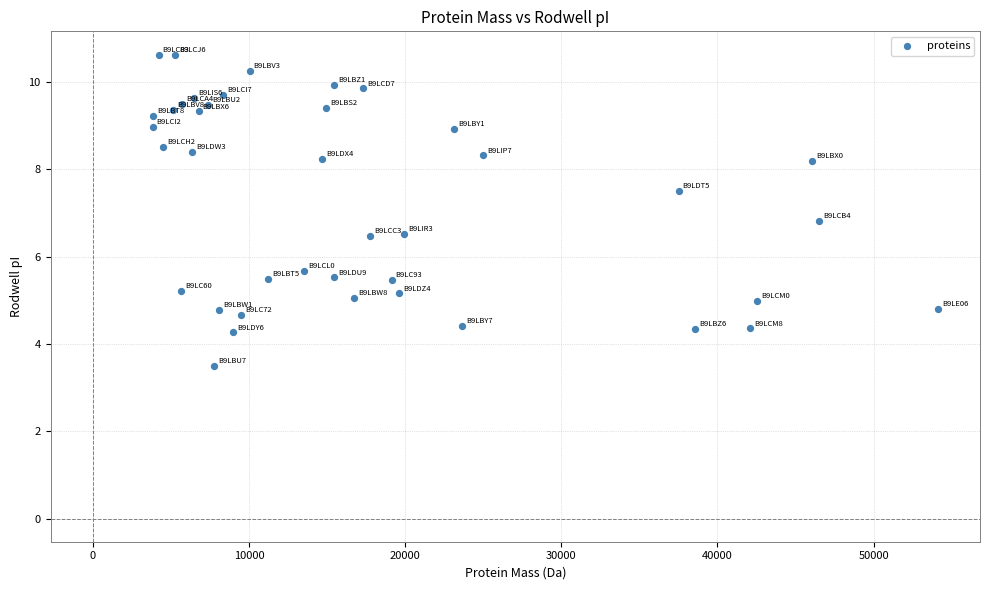

What Y value in the scatter plot is closest to 7?

6.8